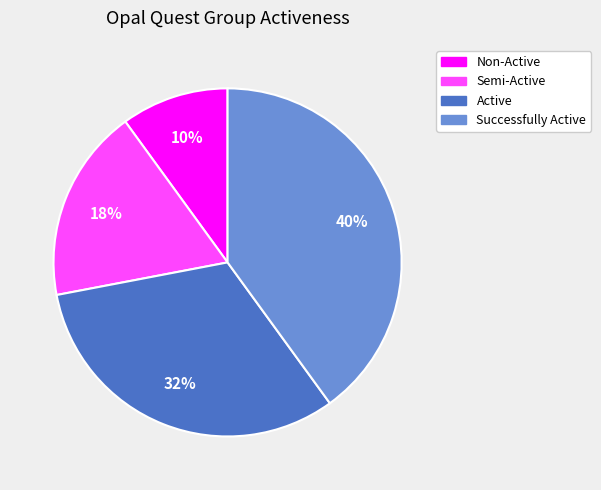

How many slices are in this pie chart?

4